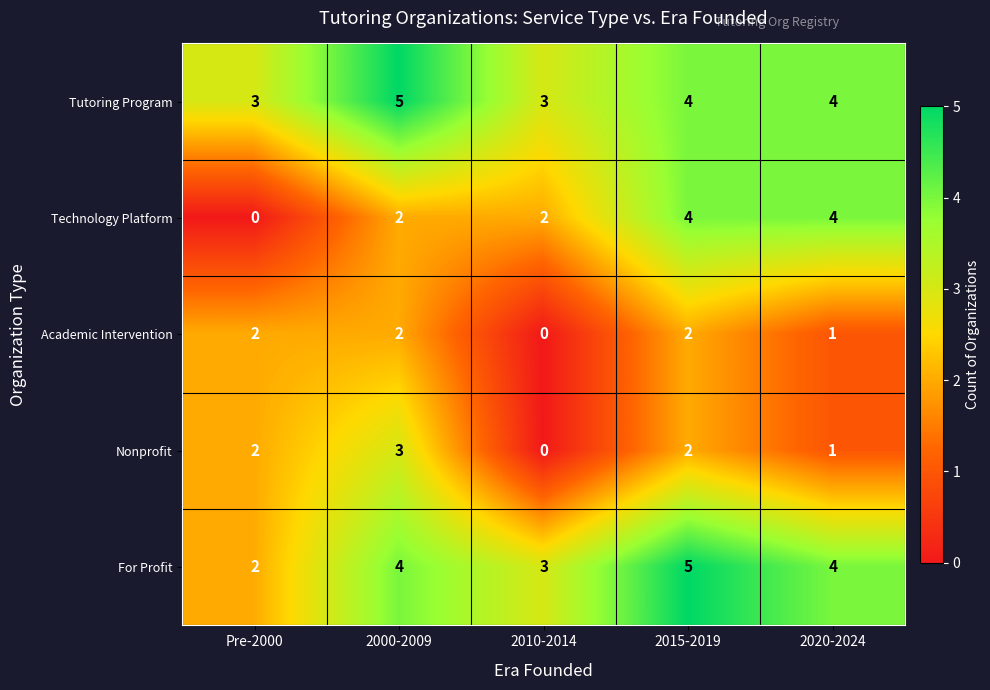

Which series has the largest total across all categories?

Tutoring Program